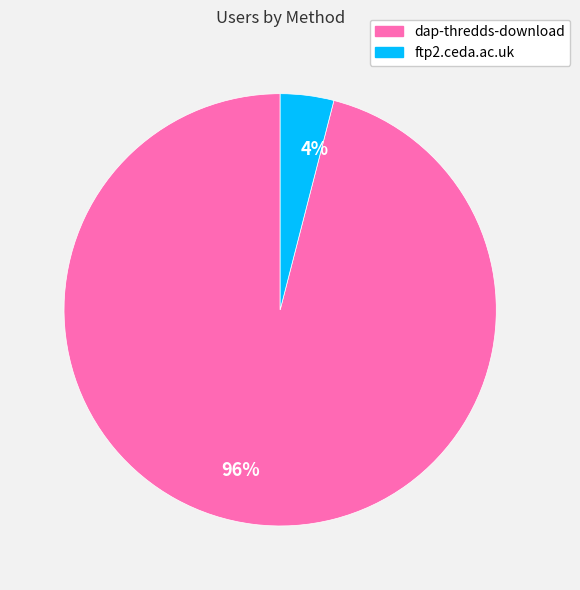

To the nearest percent, what is the difference between the largest and smallest slice percentages?

92%